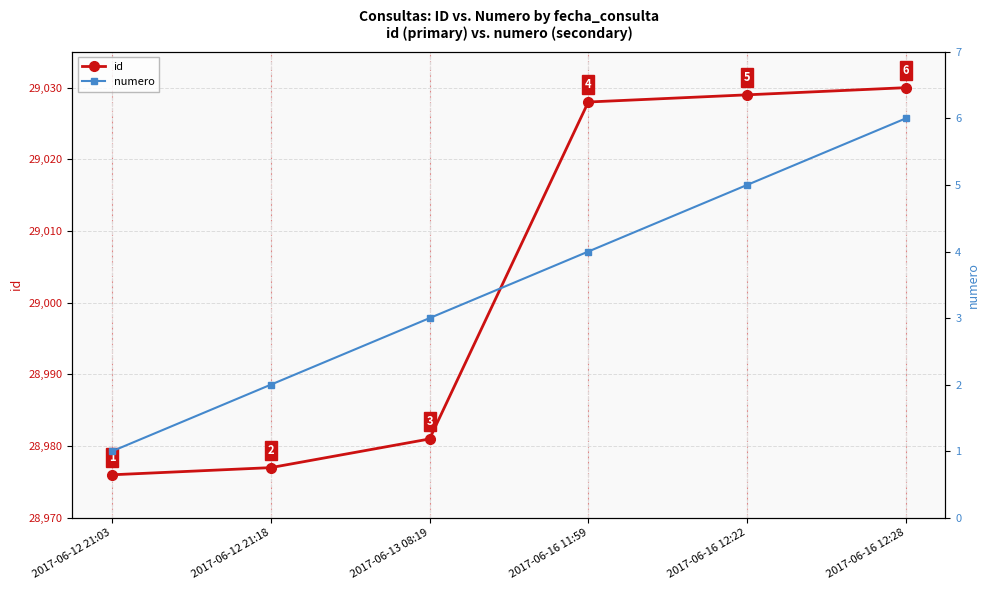

Does the chart have visible grid lines?

Yes